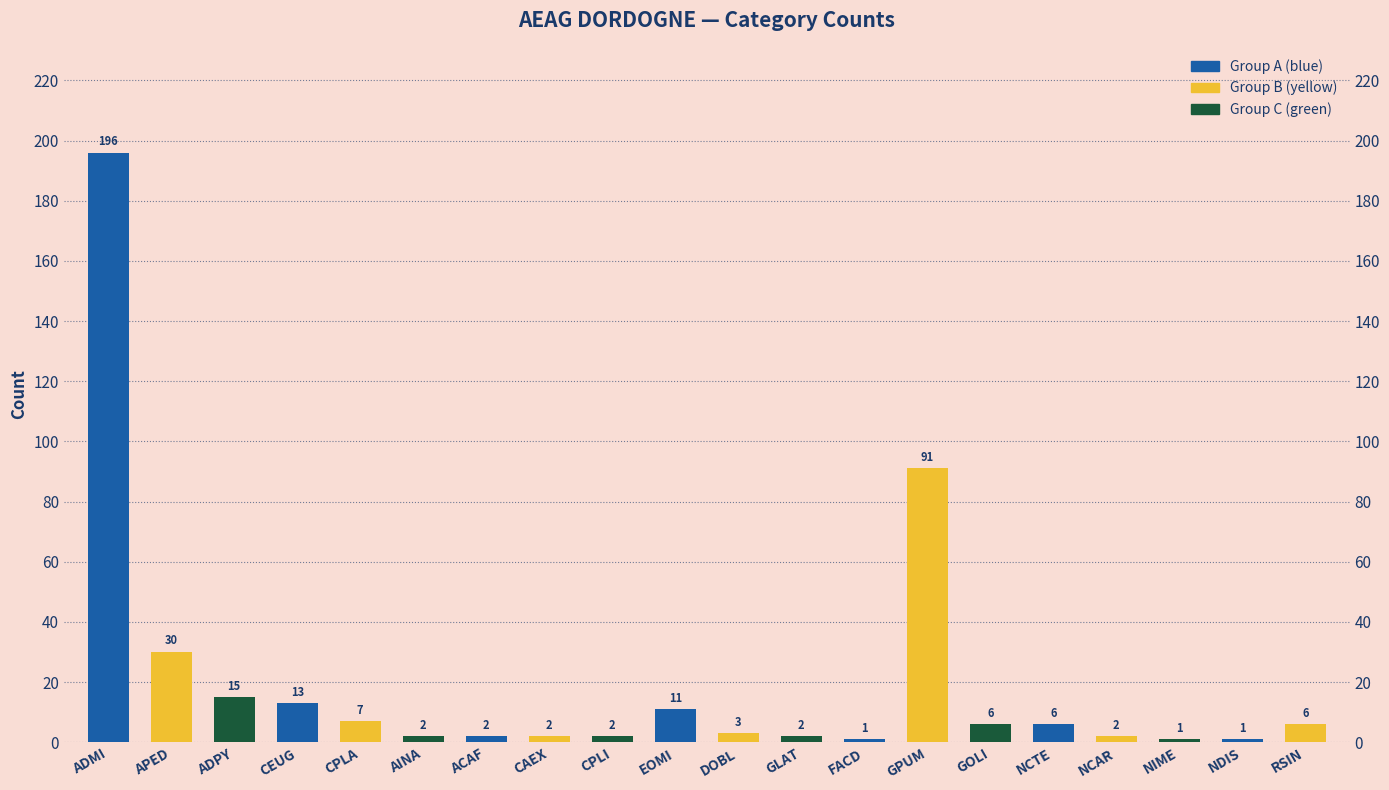

Is it true that the value at ADMI is 257?

False